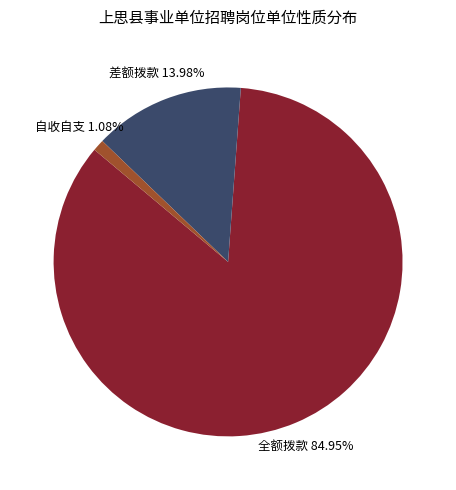

What percentage is NOT represented by 自收自支?

98.9%